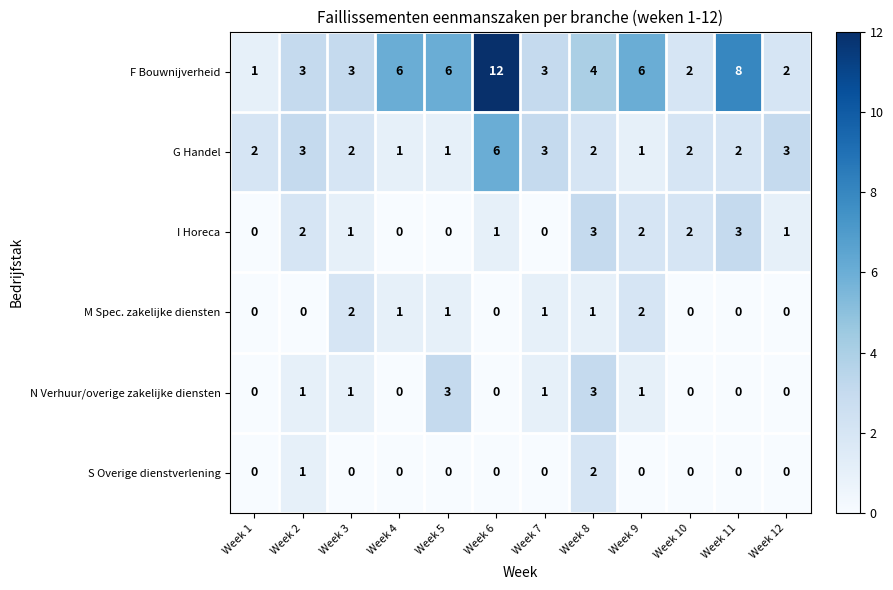

Which label corresponds to the largest value in the chart?

Week 6